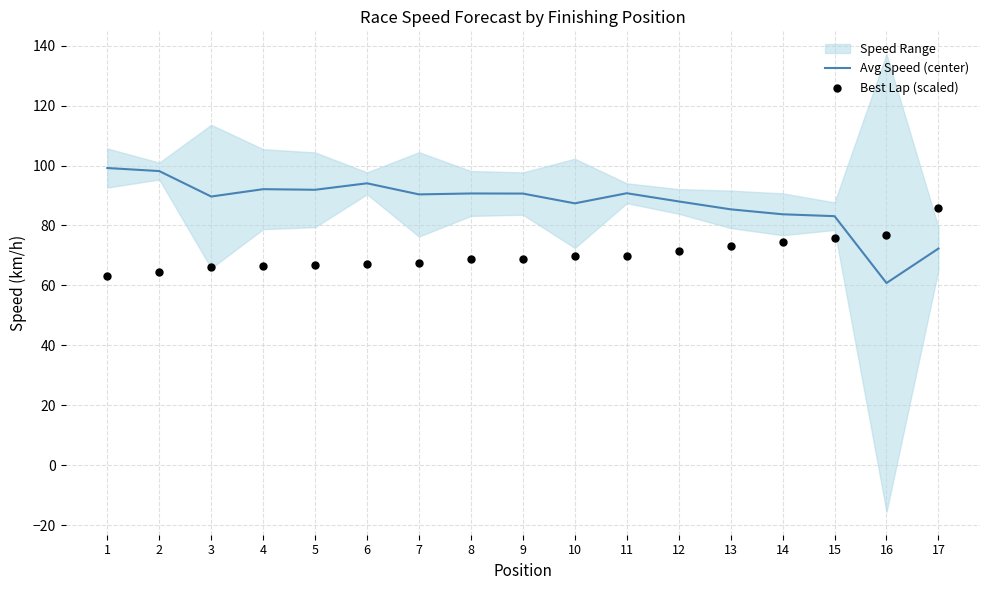

True or false: Avg Speed (center) has a value of 18.6 at 7.

False